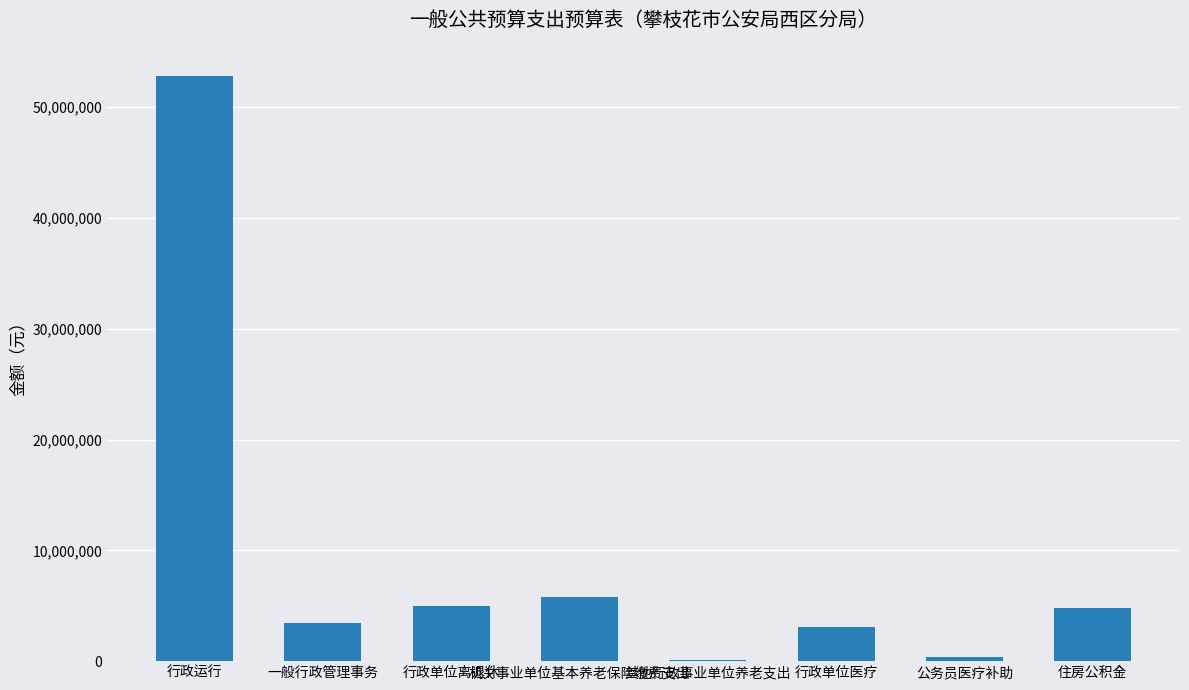

What is the ratio of the value at 住房公积金 to the value at 行政单位医疗?

1.6